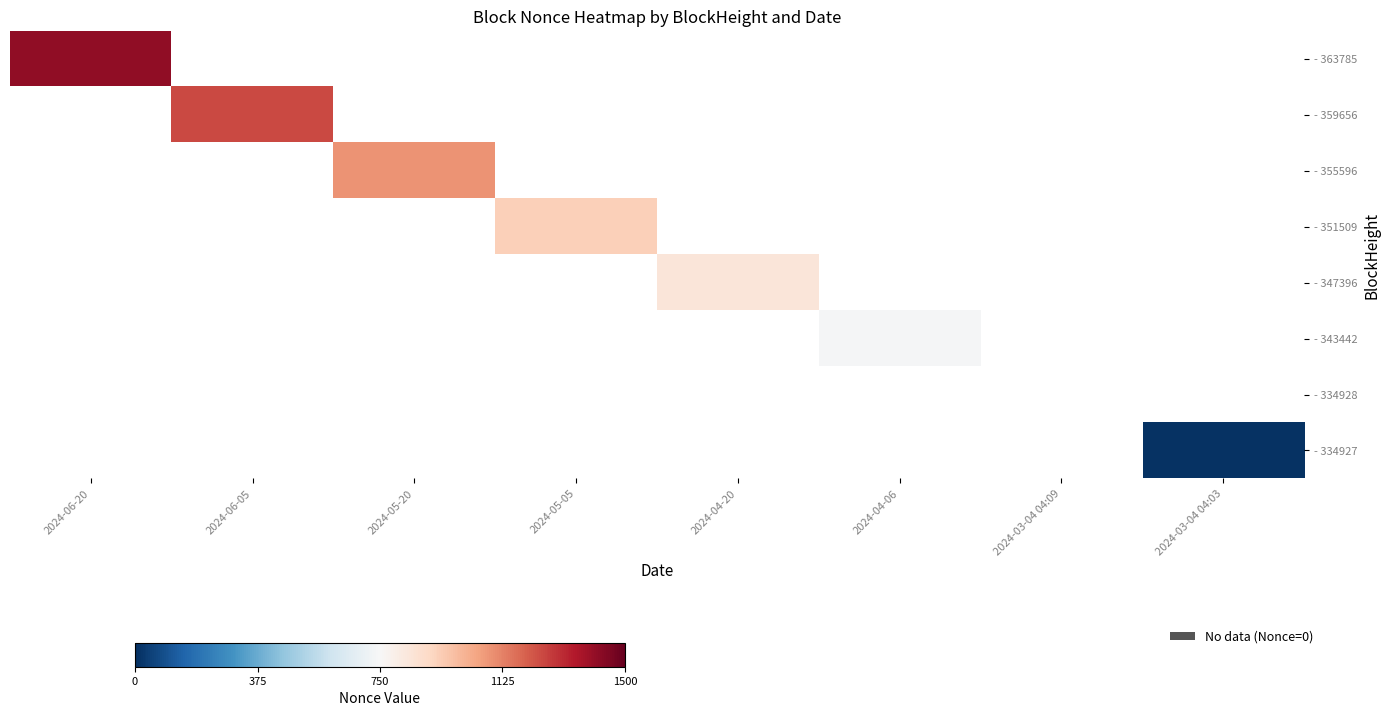

What is the maximum value shown in the chart?

1414.0